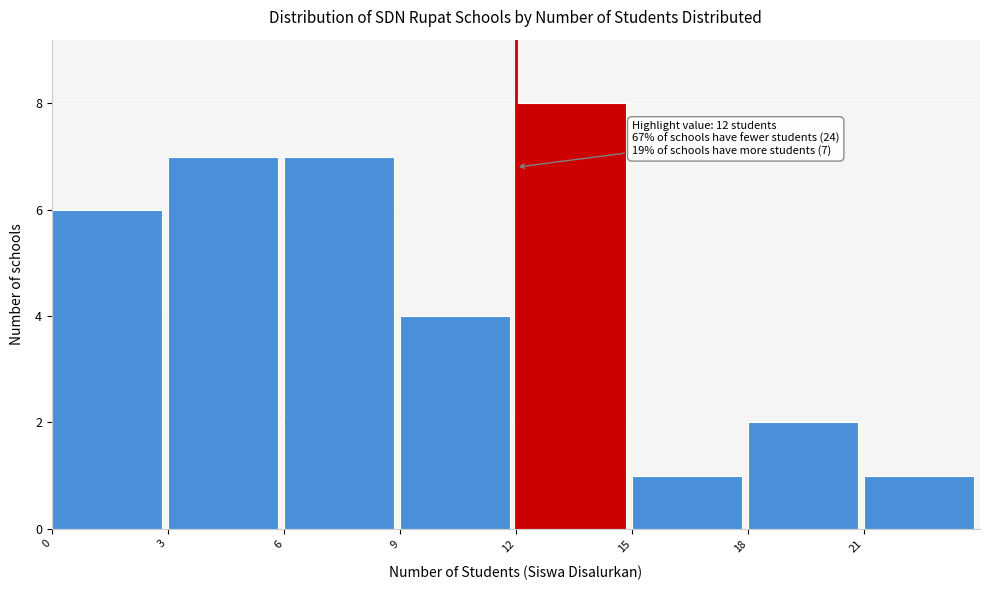

Over which range of the x-axis is the bar tallest?

12 to 15